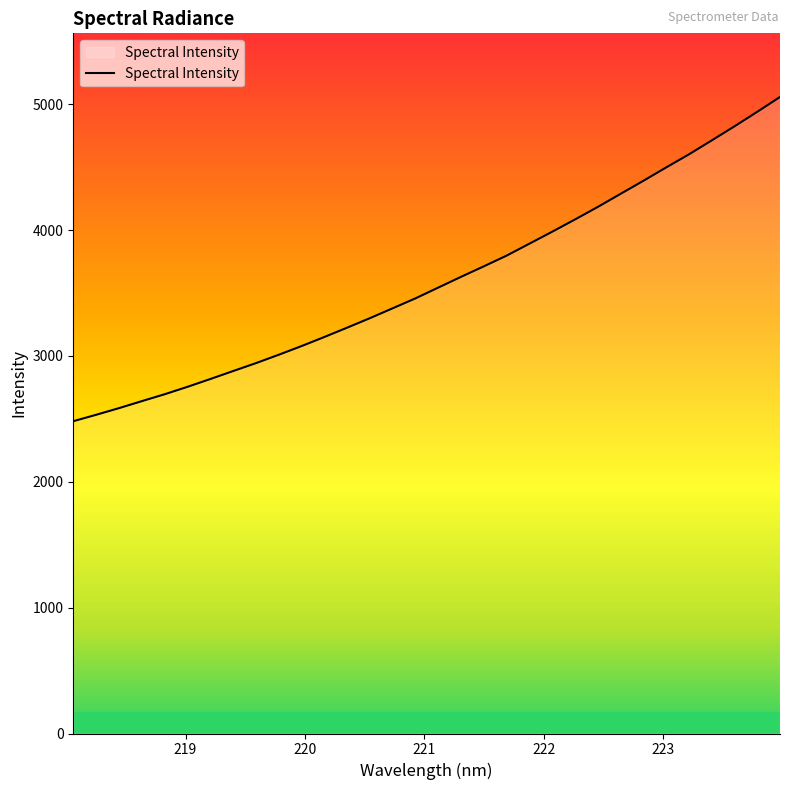

What is the average value?

3596.2